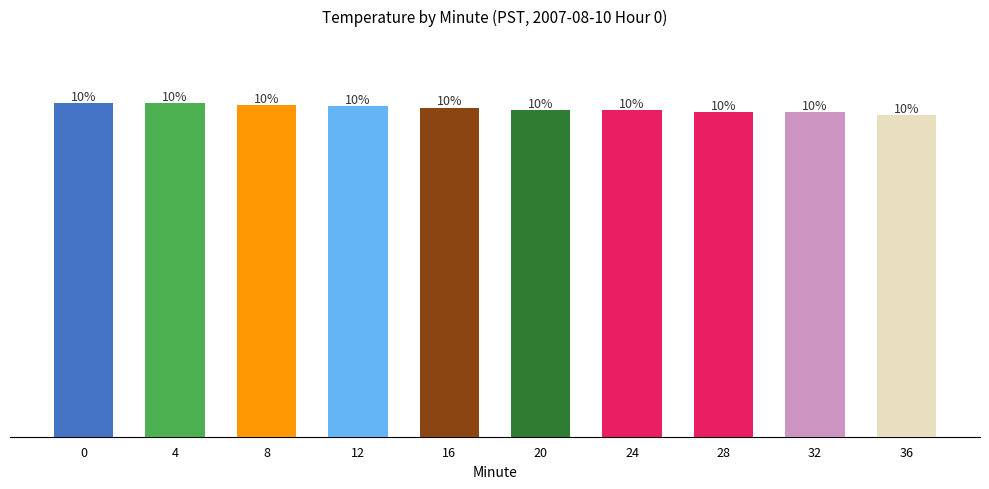

Reading right to left, list all the values displayed in this chart.

13.6	13.7	13.7	13.8	13.8	13.9	13.9	14.0	14.1	14.1